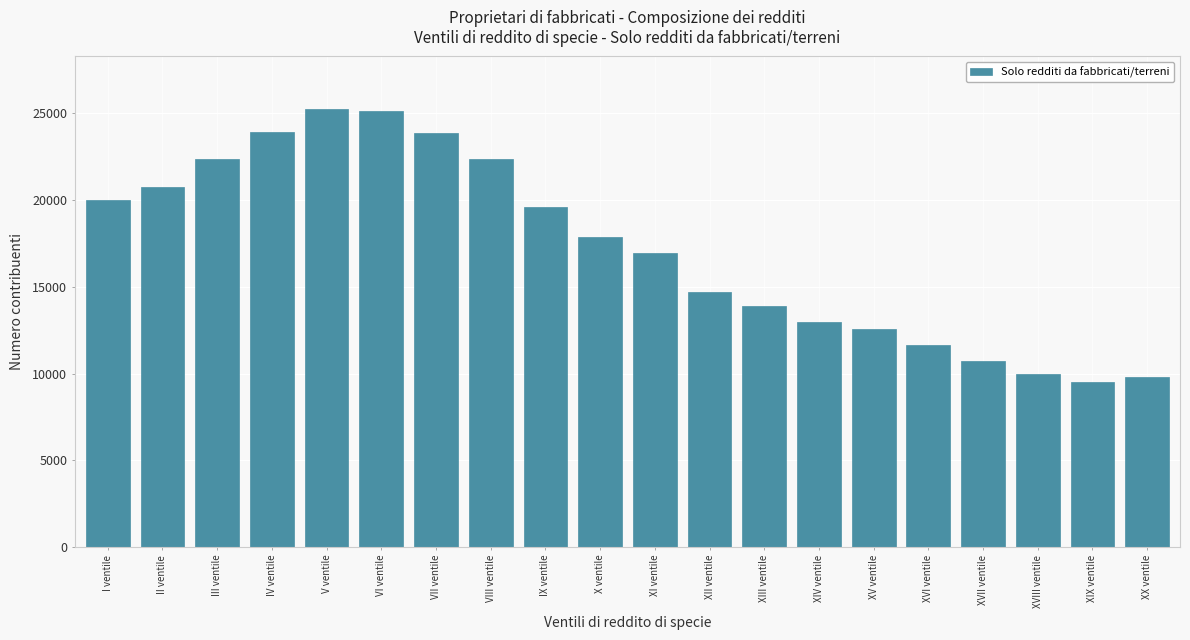

Between XIII ventile and XVII ventile, which is larger?

XIII ventile